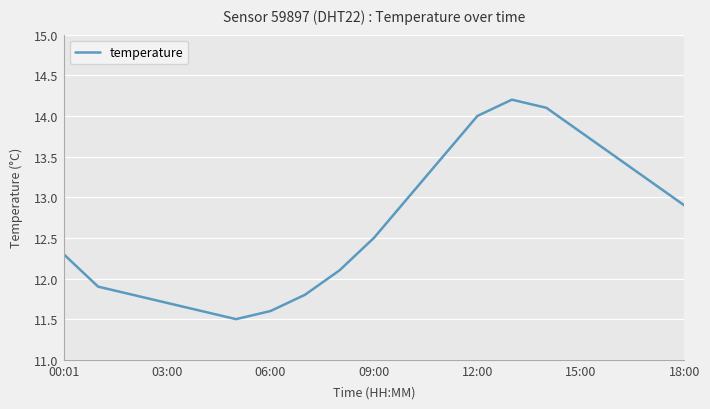

What is the greatest value displayed?

14.2